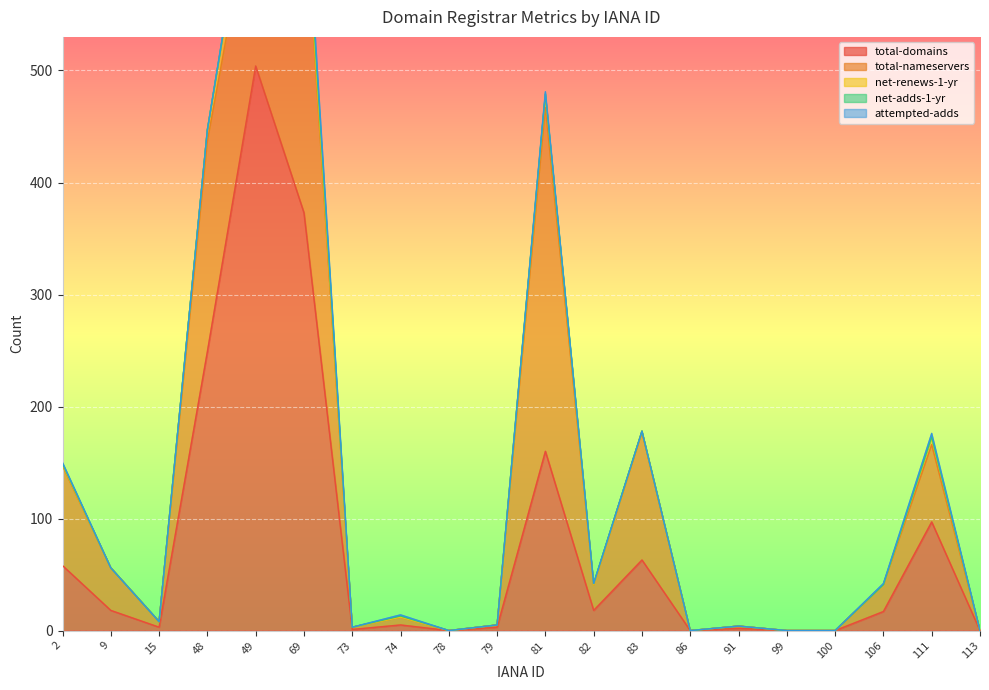

True or false: net-adds-1-yr and total-nameservers intersect in this chart.

False